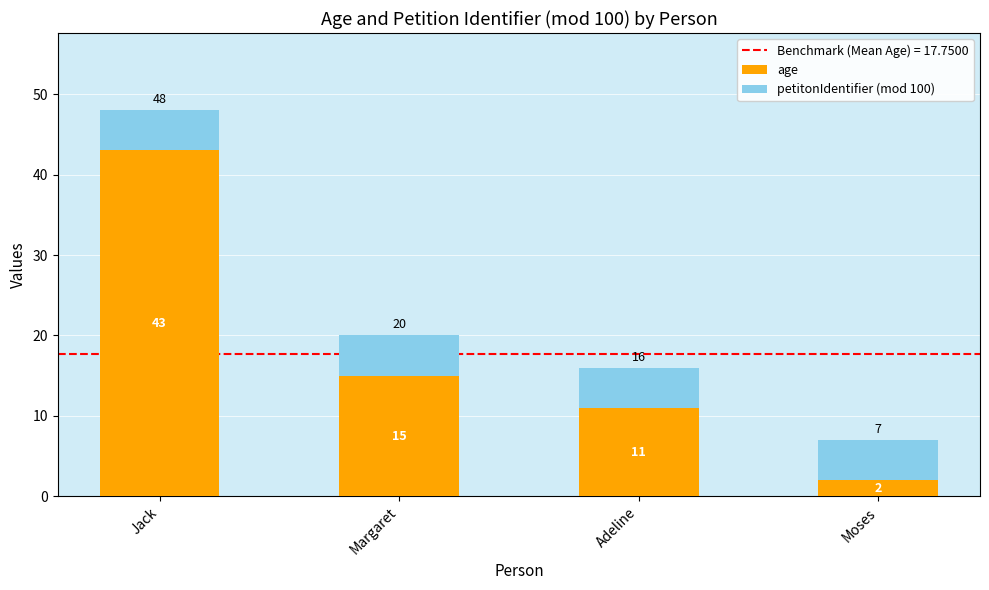

Rank the categories by age value from highest to lowest.

Jack, Margaret, Adeline, Moses